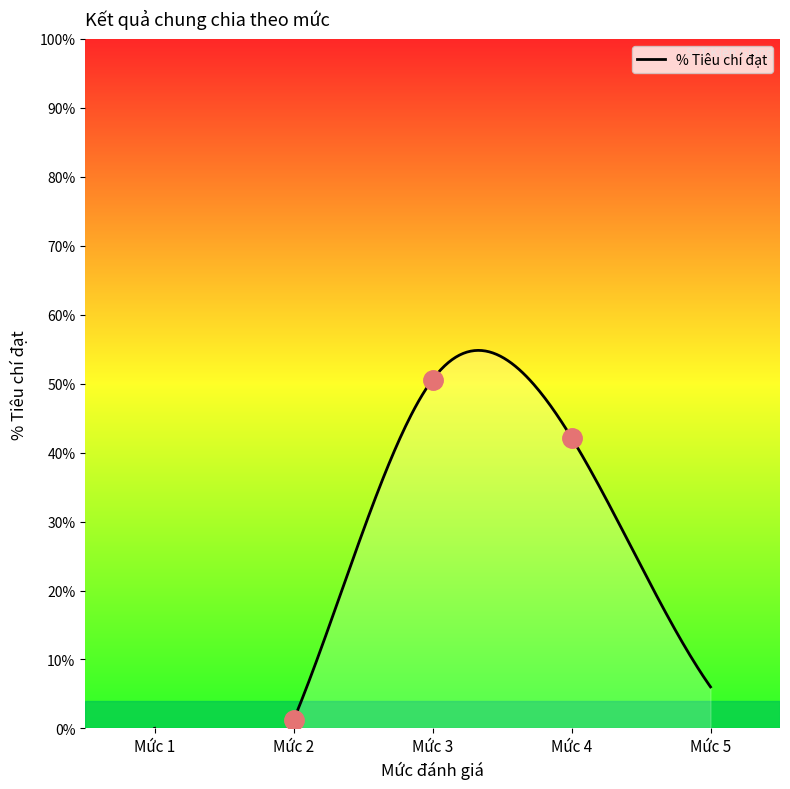

The chart shows a value of 0.0 at Mức 1. True or false?

True